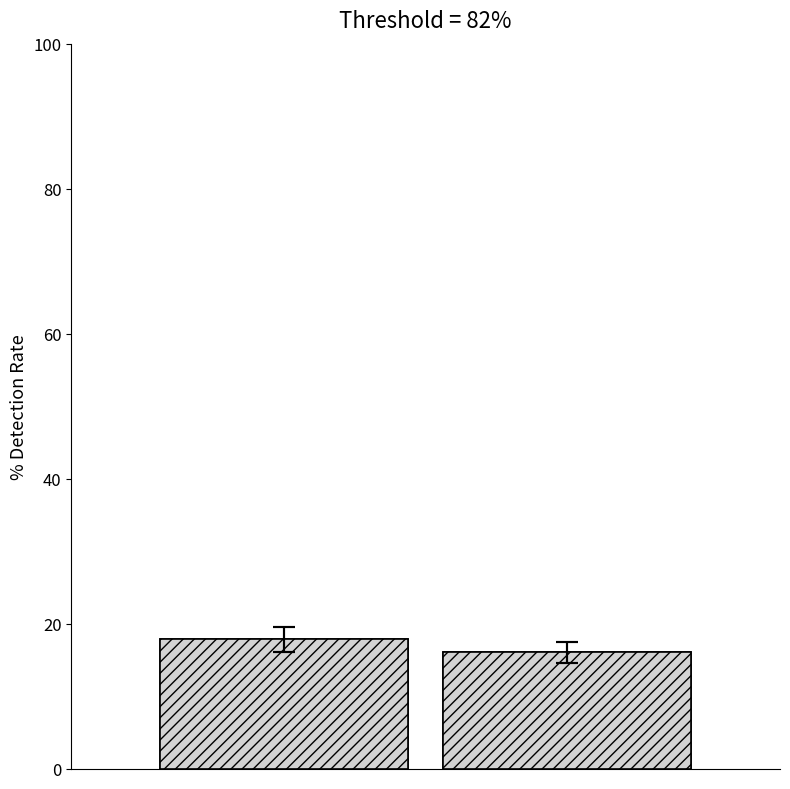

Are the bars grouped side by side (vs. stacked)?

No